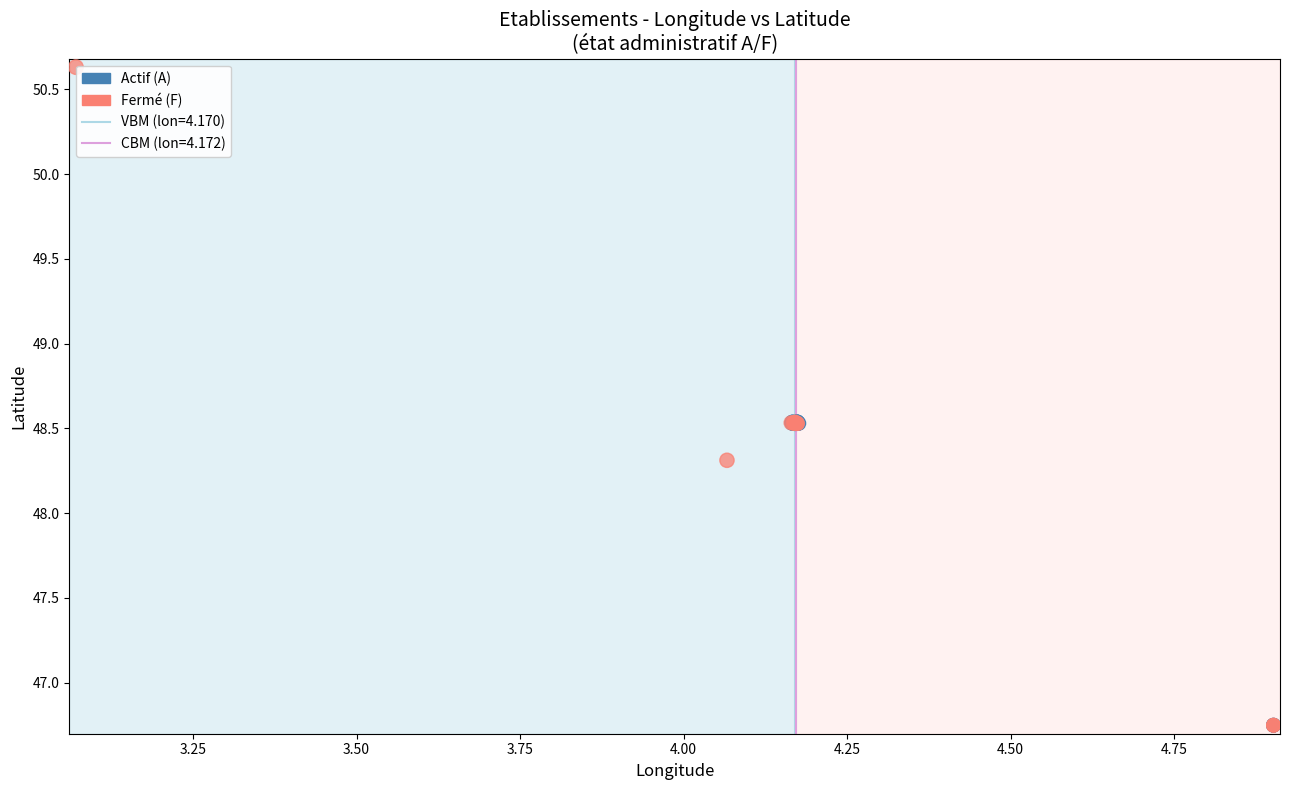

Which series contains the highest Y value?

Fermé (F)